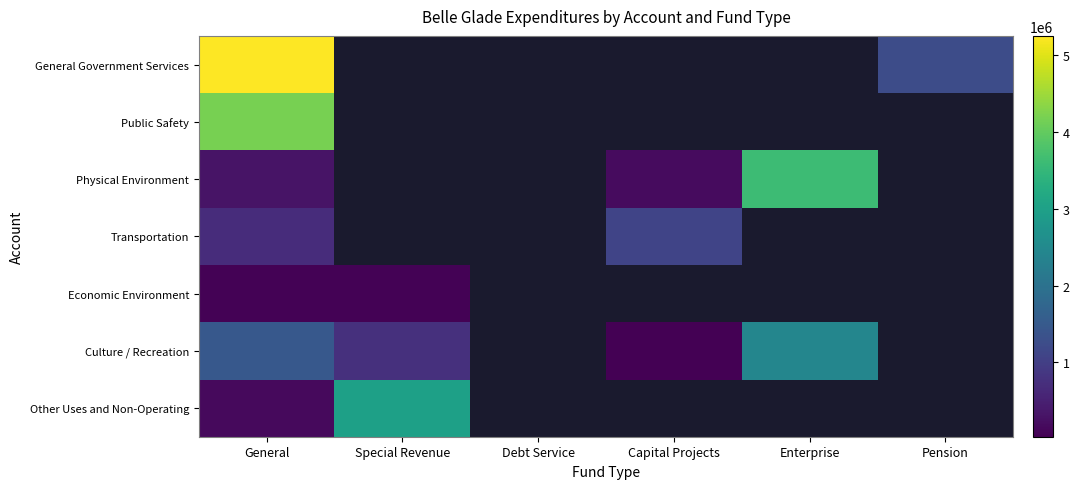

Between Enterprise and Capital Projects, which is larger?

Enterprise